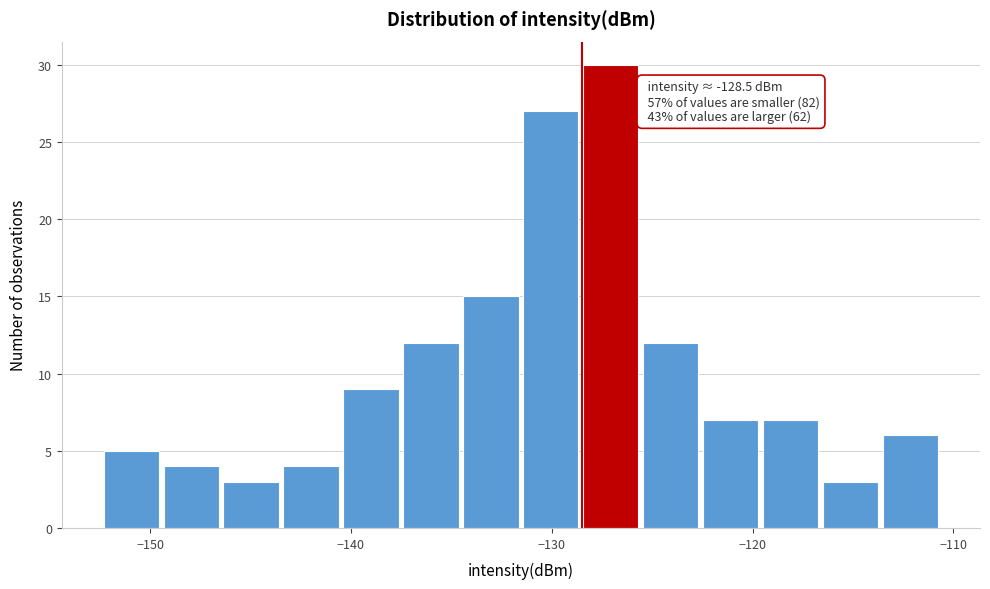

Around what value on the x-axis is the tallest bar? Give the approximate position of its centre, as read against the axis.

-127